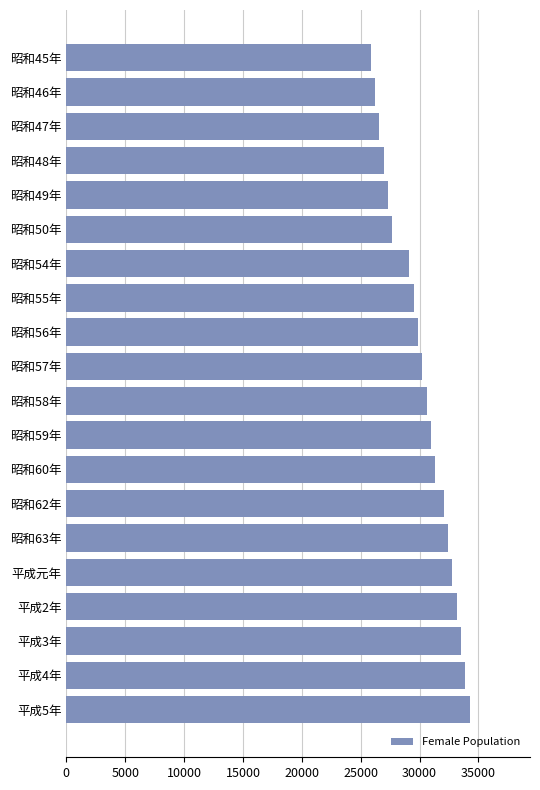

The value at 昭和50年 is 27668. True or false?

True